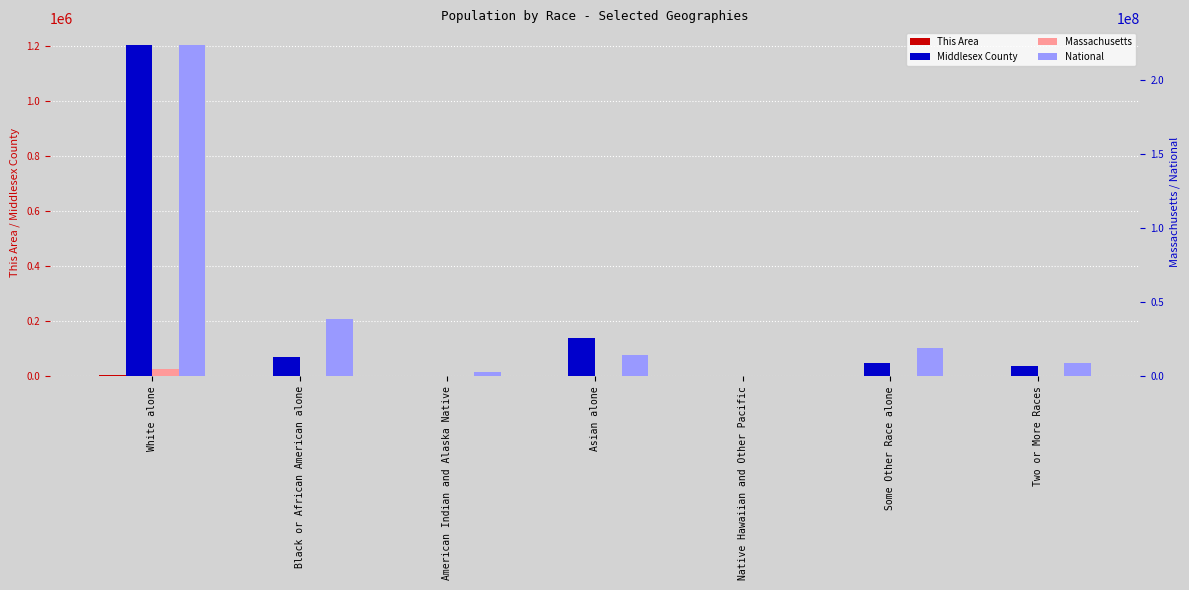

Read the Middlesex County value at Black or African American alone, to the nearest 10.

70020